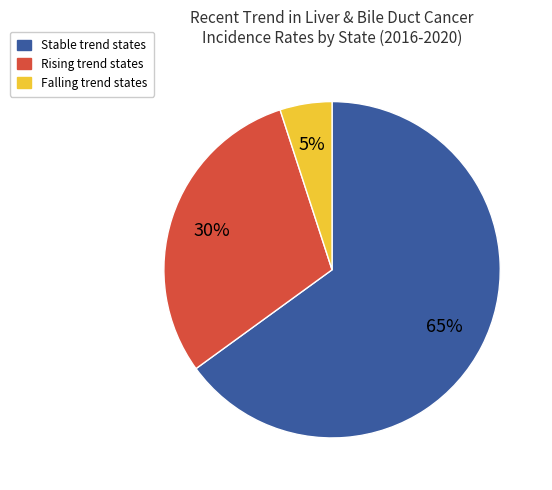

Is there a majority slice in this chart?

Yes